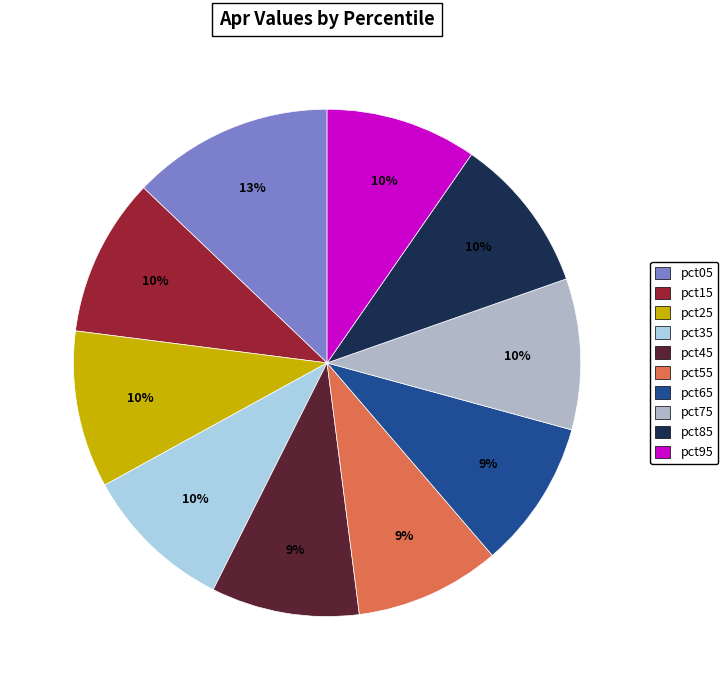

Rank the categories by value from highest to lowest.

pct05, pct15, pct25, pct85, pct95, pct75, pct35, pct65, pct45, pct55